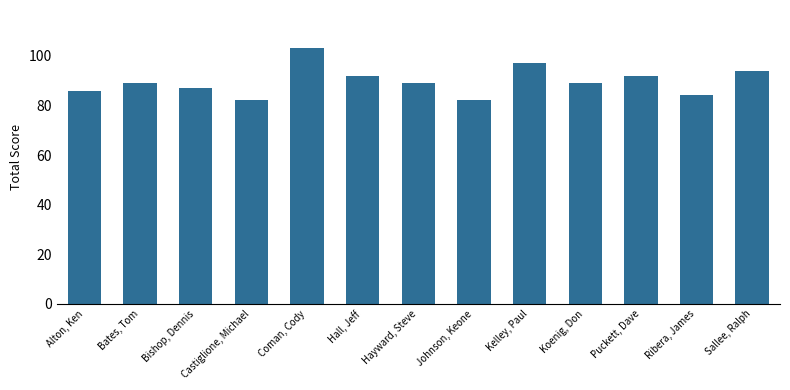

What is the change in value from Bishop, Dennis to Ribera, James?

-3